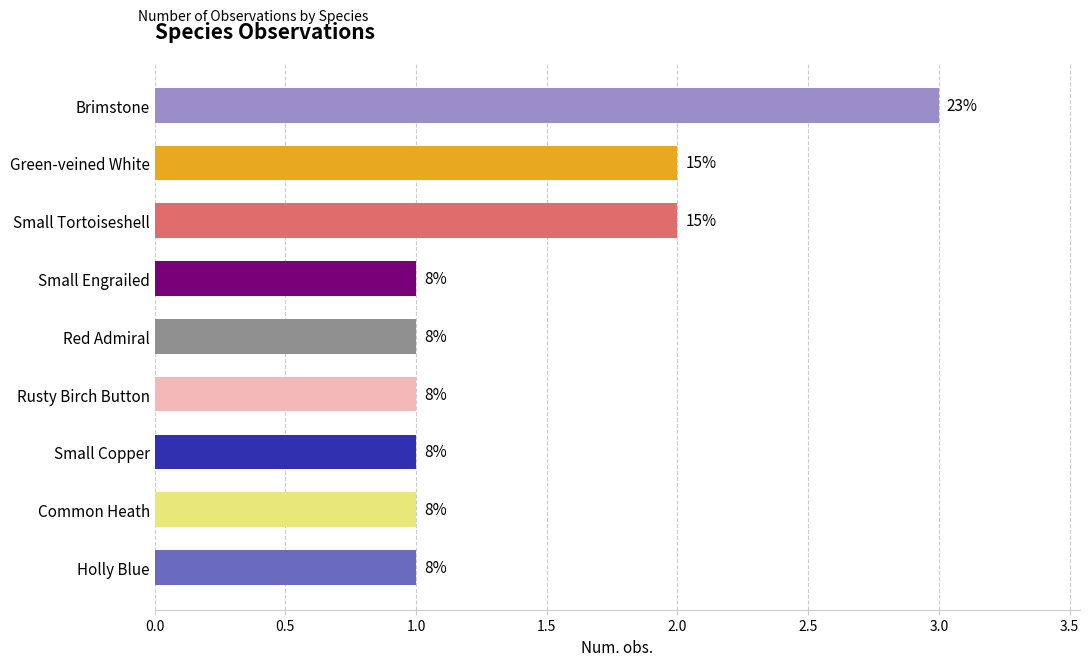

Are the bars horizontal?

Yes